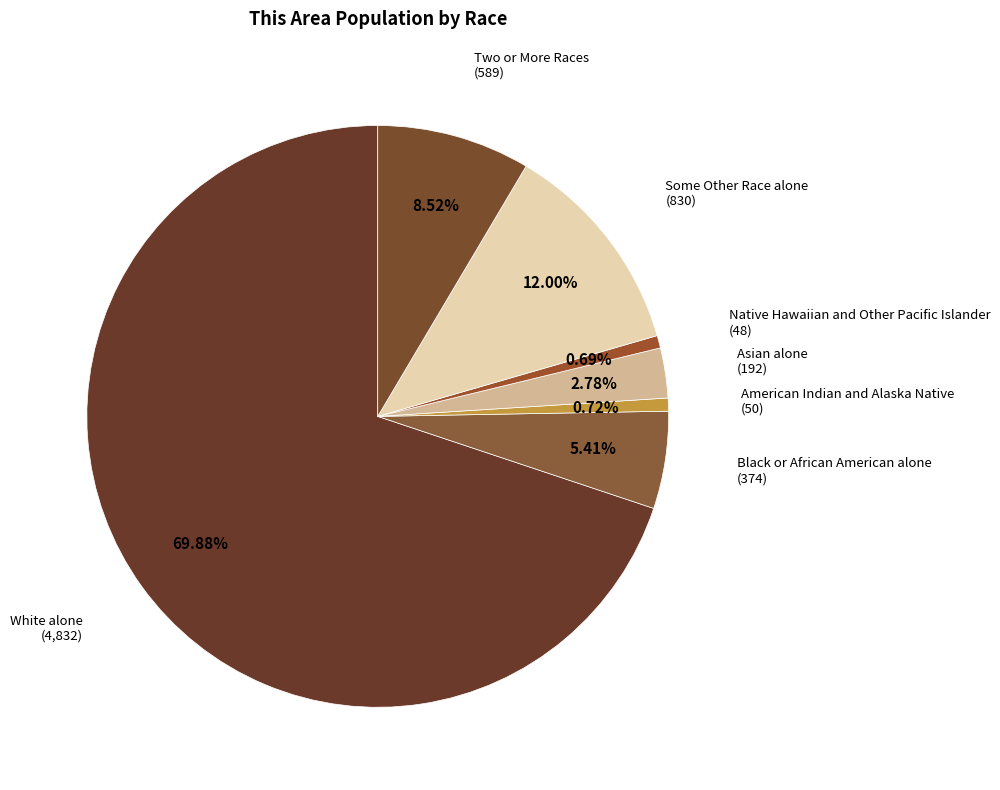

To the nearest percent, what is the average slice percentage?

14%